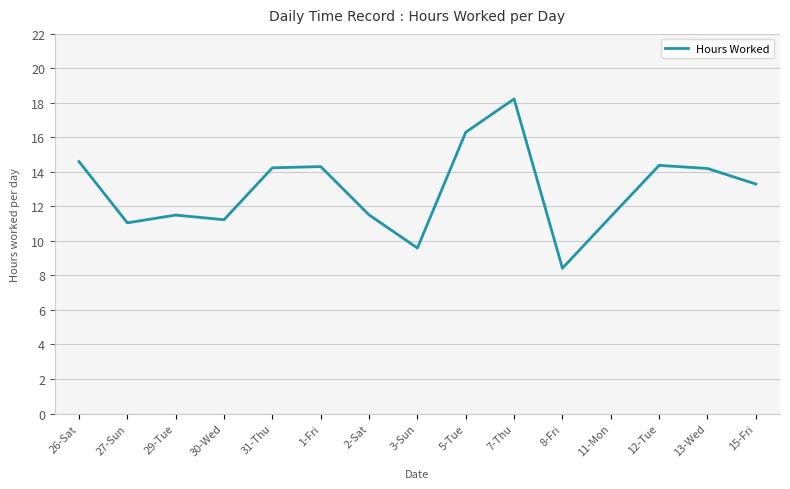

True or false: the data shows 13.3 at 15-Fri.

True